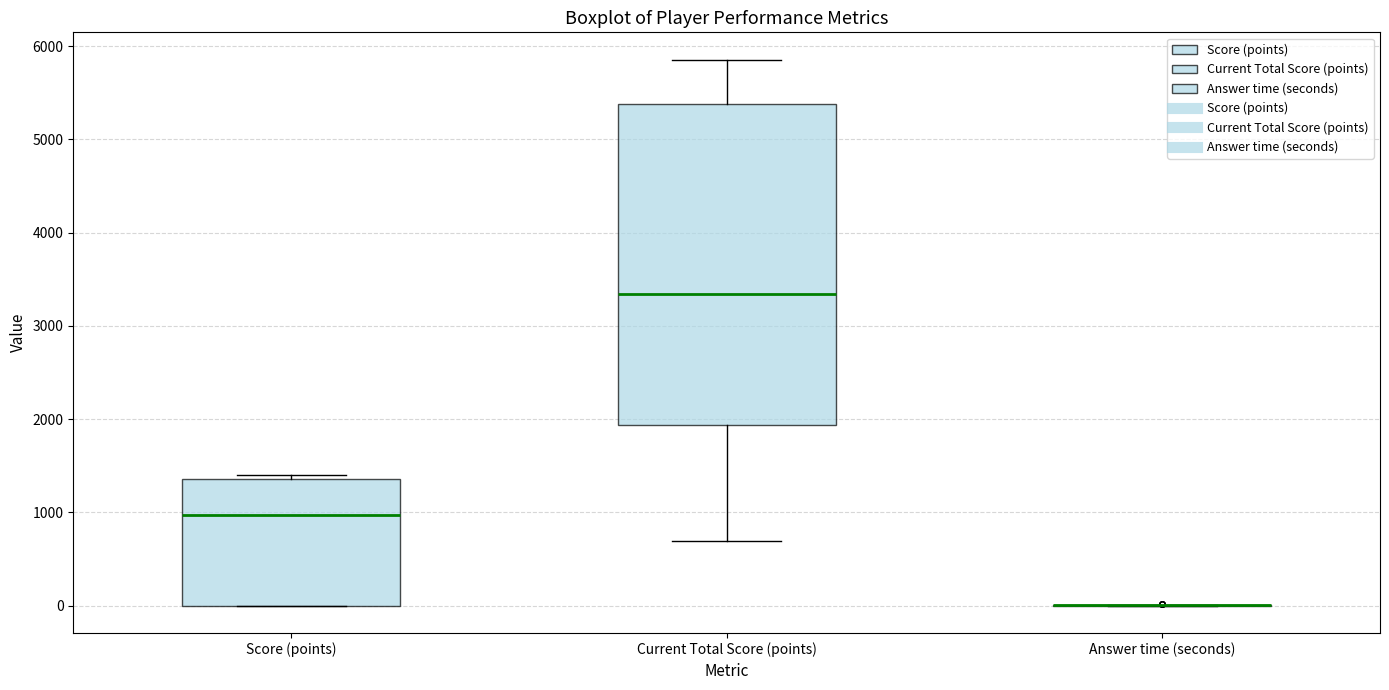

Reading left to right, transcribe this box plot: for each box, give where its median line is, the range the box spans, and where its two whiskers end, as read against the y-axis. The values are not printed on the chart, so give them approximately, as read against the axis.

Score (points): median 1000, box 0 to 1400, whiskers 0 to 1400 (just above the box's upper edge)
Current Total Score (points): median 3300, box 1900 to 5400, whiskers 700 to 5900
Answer time (seconds): box collapsed to a line at 0, whiskers 0 to 0